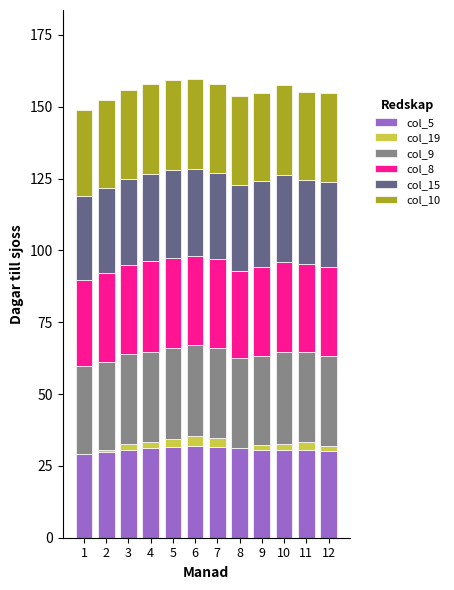

What are all the series names shown in the legend?

col_5, col_19, col_9, col_8, col_15, col_10